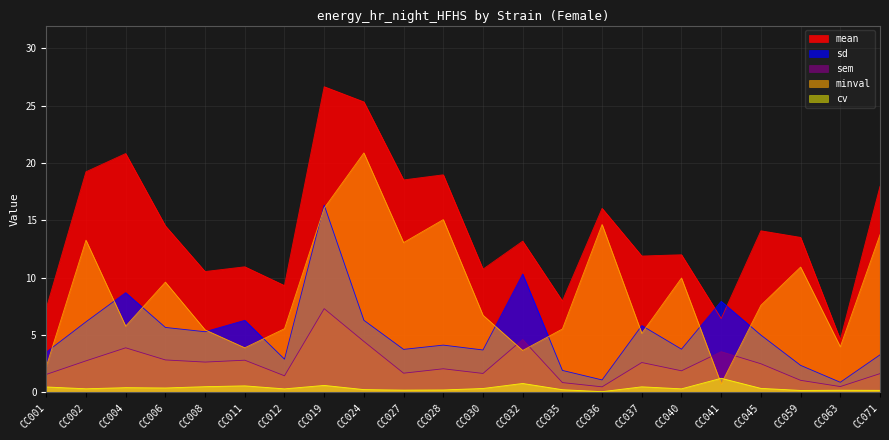

How many values in the minval series exceed 7?

11